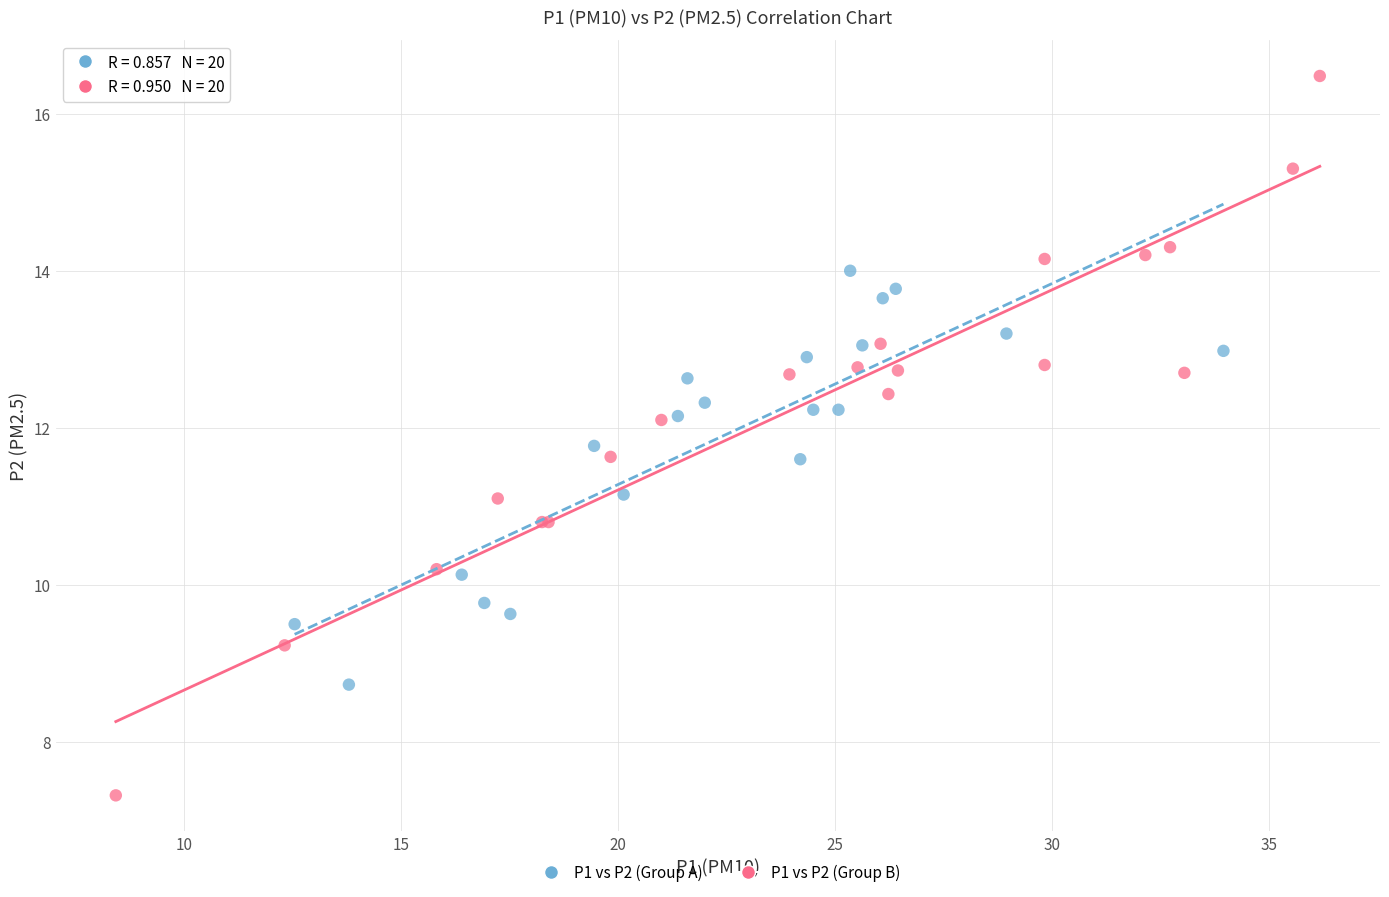

Which series has the widest spread of Y values?

P1 vs P2 (Group B)